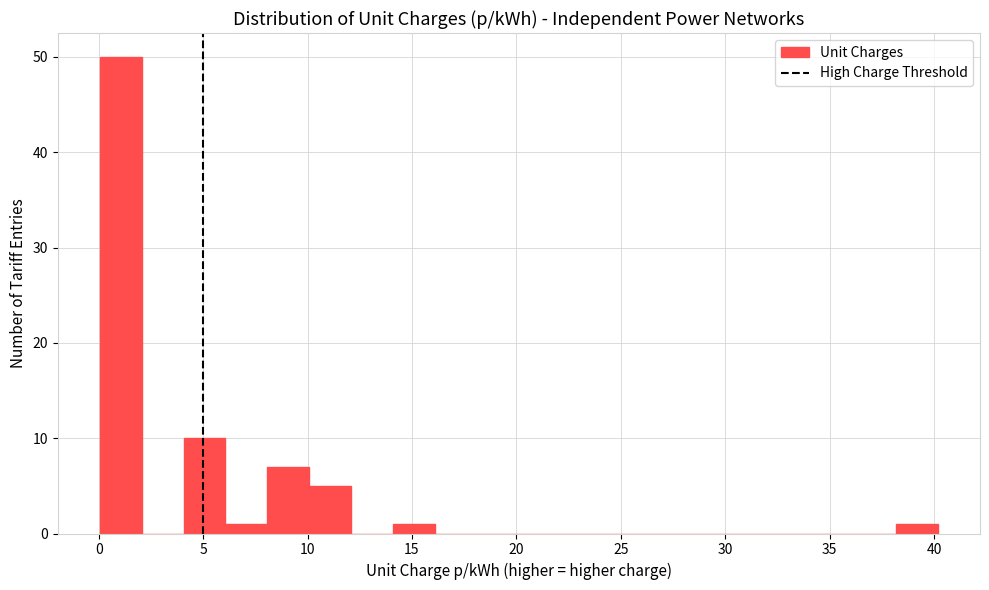

Which range on the x-axis has the tallest bar?

0 to 2